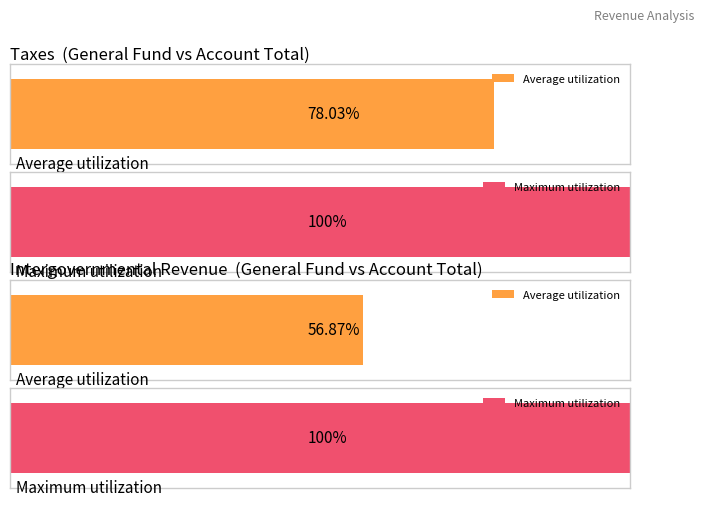

The value of Component Units at Capital Projects is -254036. True or false?

False